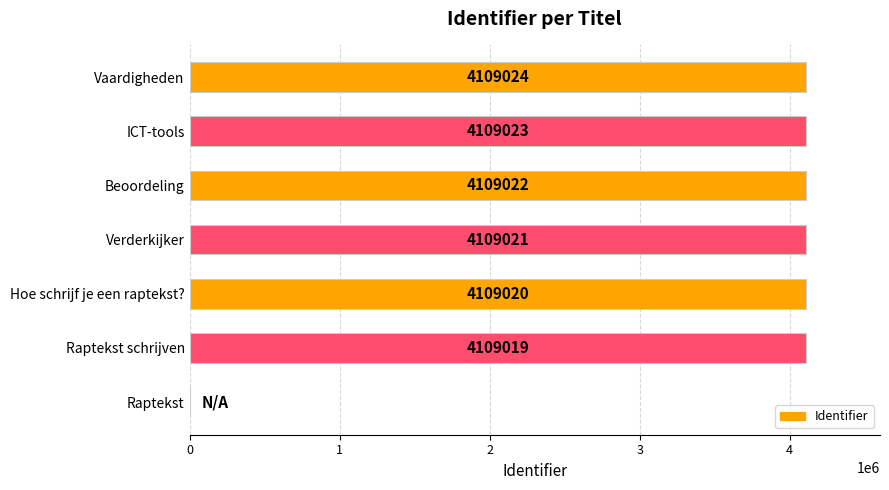

Does the chart contain stacked bars?

No